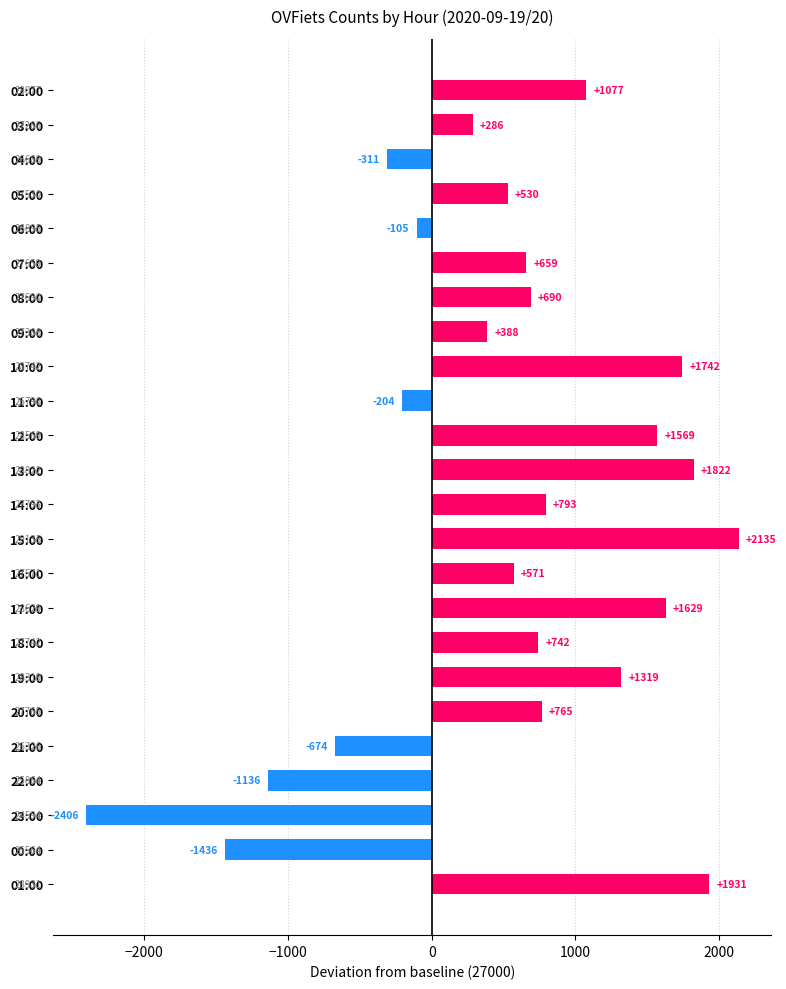

What is the greatest value displayed?

2135